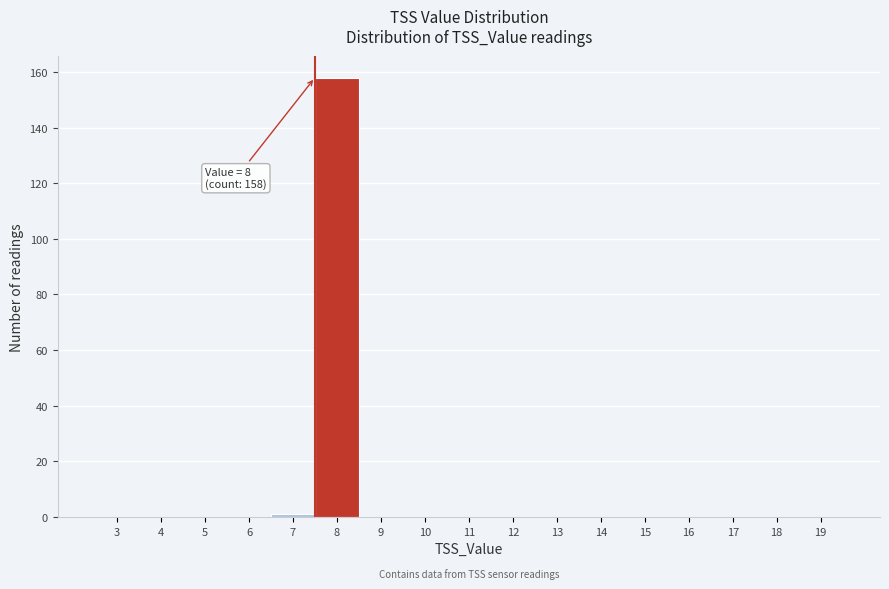

Reading left to right, extract all data points from this chart.

3=0	4=0	5=0	6=0	7=1	8=158	9=0	10=0	11=0	12=0	13=0	14=0	15=0	16=0	17=0	18=0	19=0